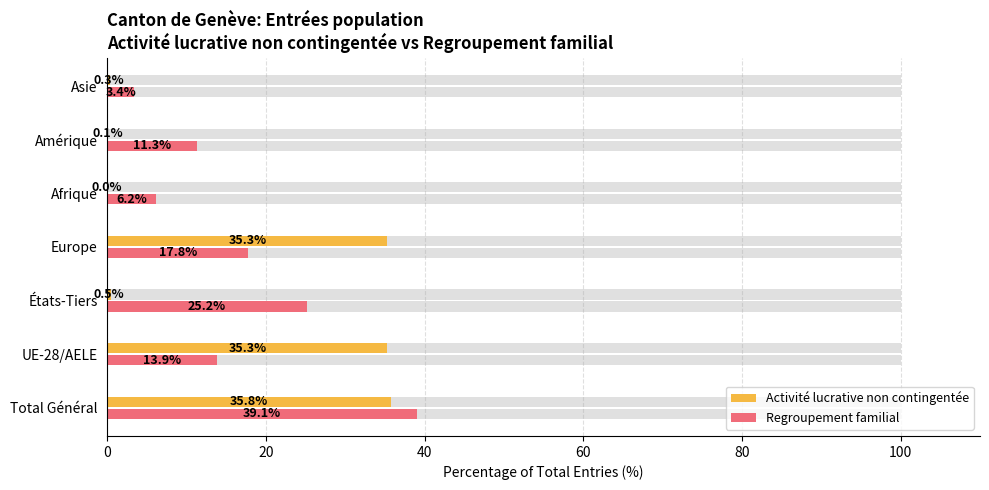

The value of Regroupement familial at UE-28/AELE is 13.9. True or false?

True